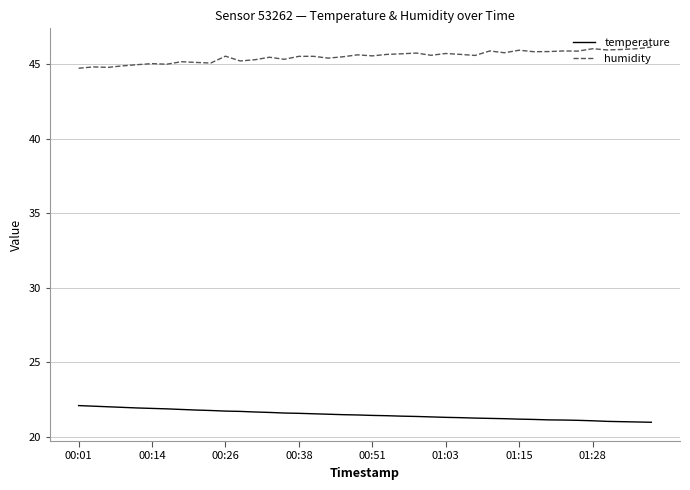

What is the maximum value shown in the chart?

46.1